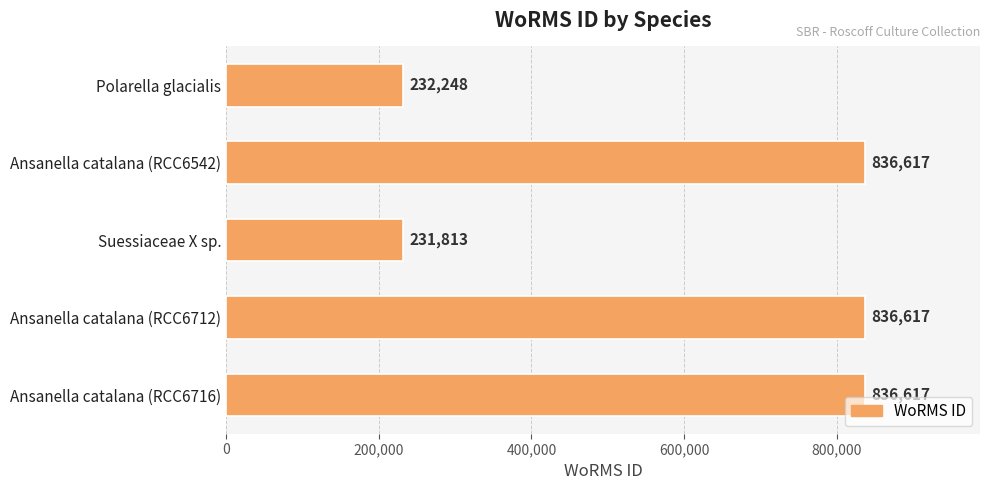

Reading top to bottom, what are all the values shown in this chart?

Polarella glacialis=232248	Ansanella catalana (RCC6542)=836617	Suessiaceae X sp.=231813	Ansanella catalana (RCC6712)=836617	Ansanella catalana (RCC6716)=836617